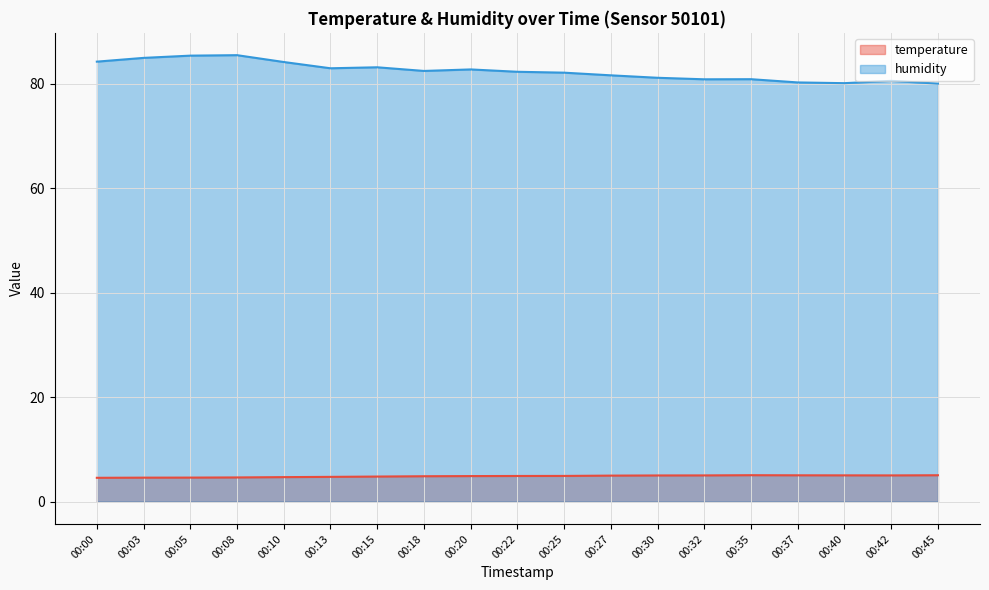

In humidity, how many points are lower than both neighbors (excluding endpoints)?

4